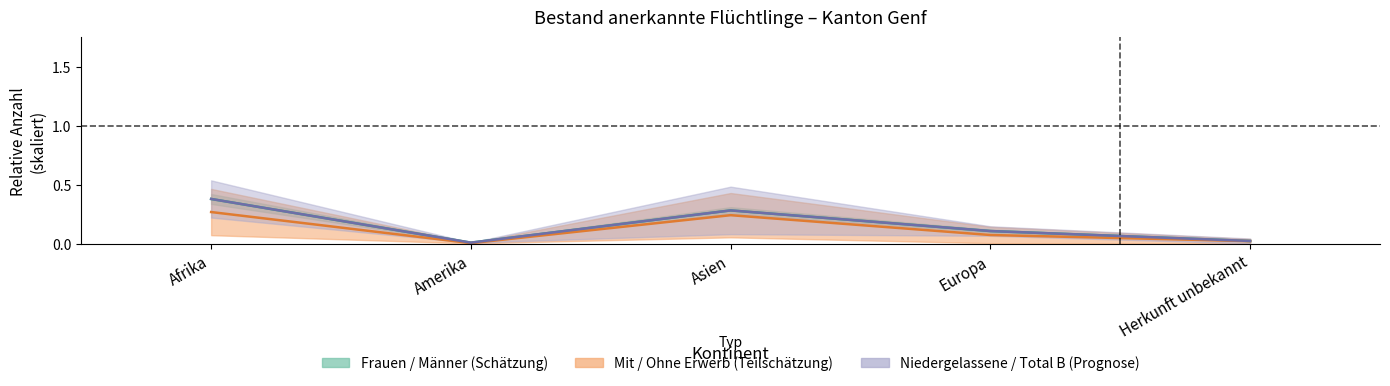

Reading left to right, list all the values displayed in this chart.

Total B: 0.3	0.0	0.2	0.1	0.0
Ohne Erwerb: 0.4	0.0	0.3	0.1	0.0
Männer: 0.4	0.0	0.3	0.1	0.0